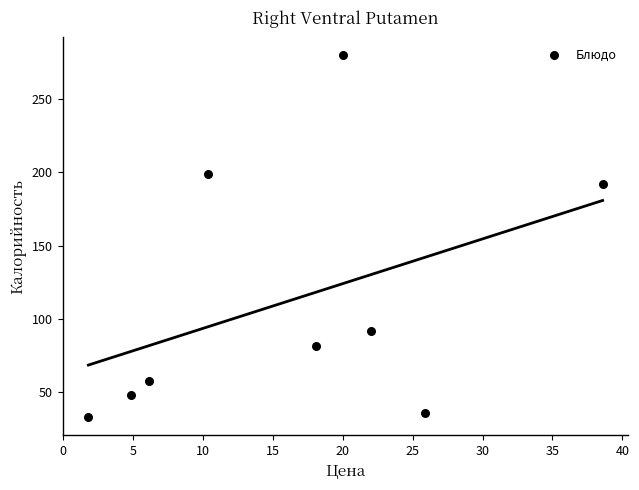

What is the range of X values (max minus min)?

36.8